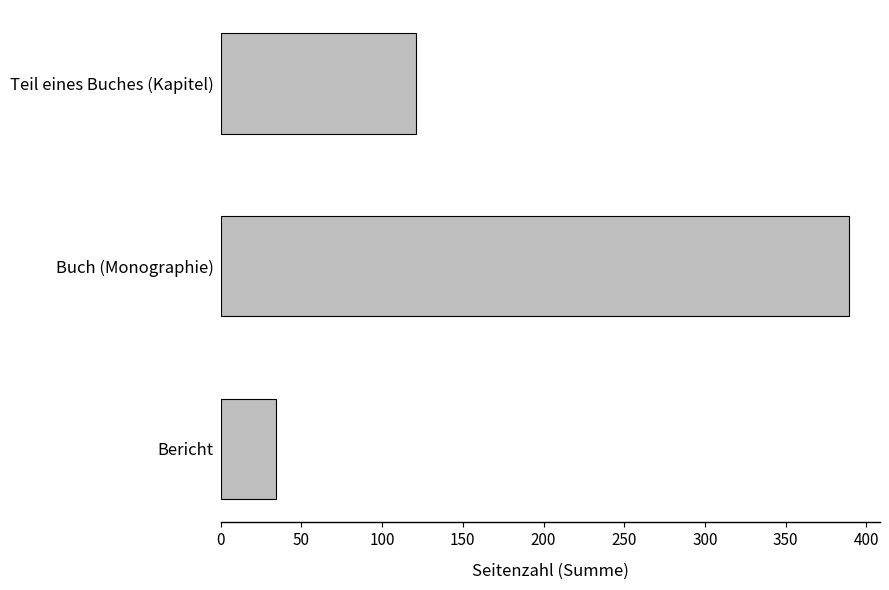

Reading top to bottom, transcribe all the data shown in this chart.

121	389	34